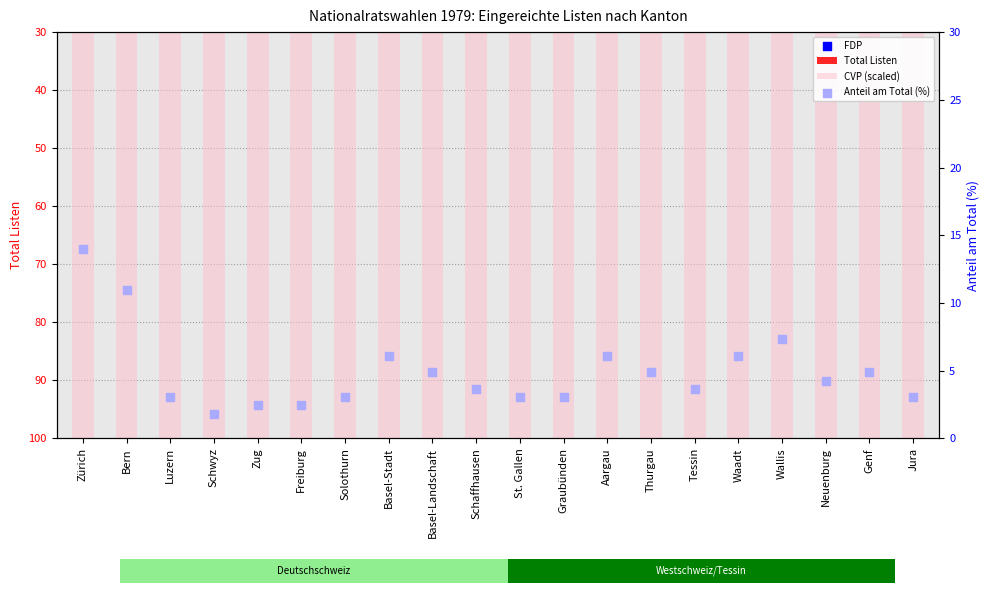

Which series has the largest Y range (max minus min)?

CVP (scaled)